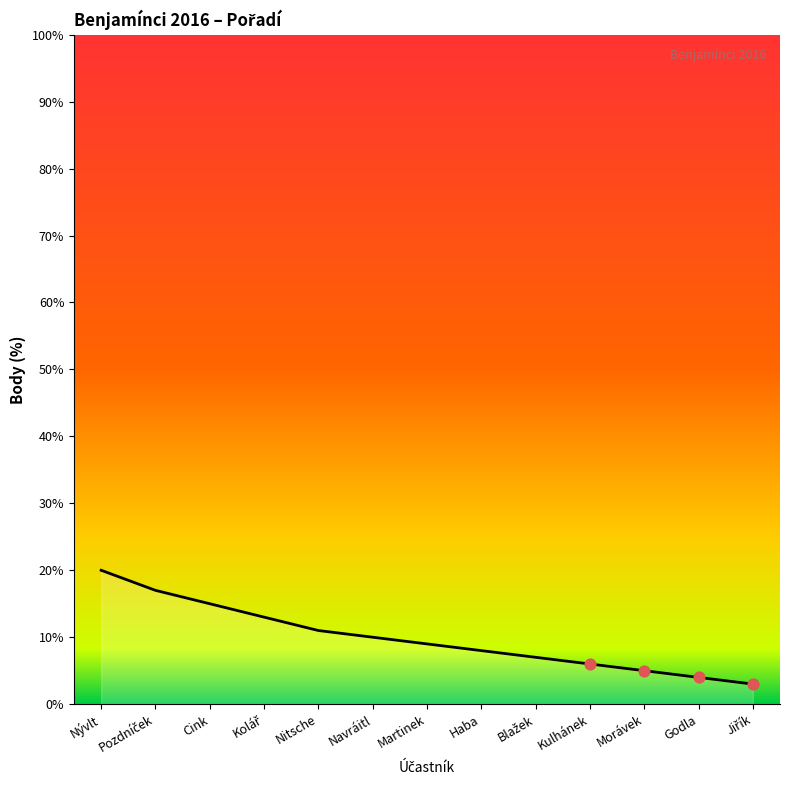

Approximately how many times larger is the value at Godla compared to Nitsche?

0.4